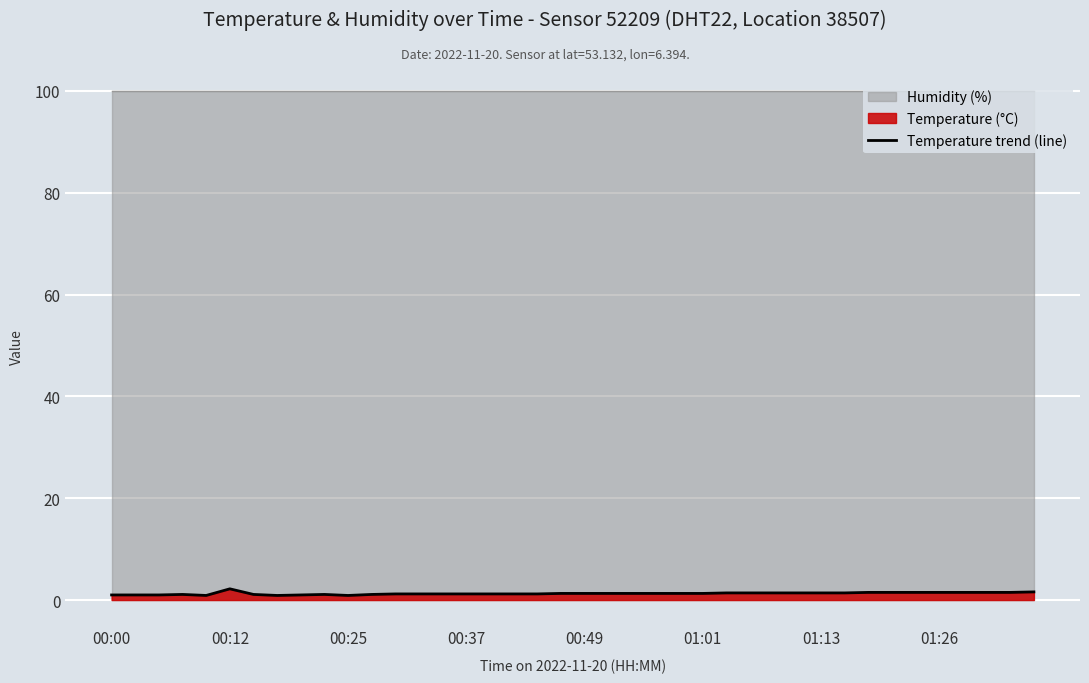

What value does the data have at 32?

1.5